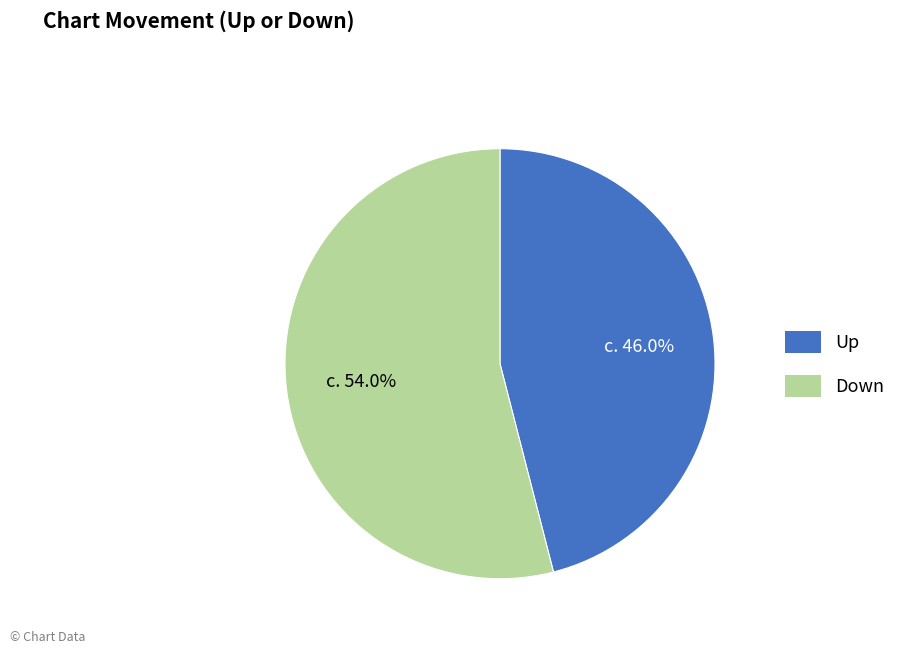

What is the ratio of the value at Down to the value at Up?

1.2